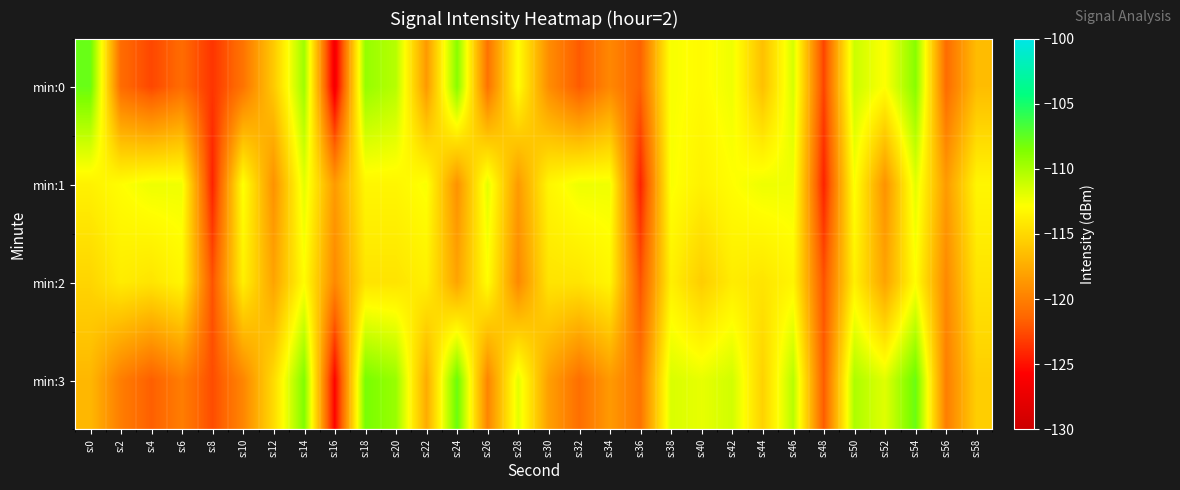

Reading left to right, extract all data points from this chart.

min:0: s:0=-107.8	s:2=-121.1	s:4=-122.7	s:6=-121.1	s:8=-123.5	s:10=-120.6	s:12=-115.9	s:14=-109.6	s:16=-126.6	s:18=-109.3	s:20=-110.4	s:22=-118.5	s:24=-108.9	s:26=-120.7	s:28=-112.9	s:30=-119.2	s:32=-121.9	s:34=-119.5	s:36=-121.6	s:38=-112.6	s:40=-113.1	s:42=-112.3	s:44=-116.3	s:46=-111.5	s:48=-122.9	s:50=-111.1	s:52=-112.9	s:54=-108.9	s:56=-121.1	s:58=-116.6
min:1: s:0=-113.6	s:2=-112.9	s:4=-112.3	s:6=-112.4	s:8=-124.3	s:10=-112.7	s:12=-119.0	s:14=-111.9	s:16=-118.5	s:18=-113.3	s:20=-113.3	s:22=-112.7	s:24=-119.0	s:26=-111.9	s:28=-118.5	s:30=-113.3	s:32=-112.3	s:34=-112.4	s:36=-124.3	s:38=-112.7	s:40=-113.6	s:42=-112.9	s:44=-112.3	s:46=-112.4	s:48=-124.3	s:50=-112.7	s:52=-119.0	s:54=-111.9	s:56=-118.5	s:58=-113.3
min:2: s:0=-115.2	s:2=-113.9	s:4=-114.3	s:6=-113.4	s:8=-122.3	s:10=-113.7	s:12=-118.0	s:14=-112.9	s:16=-119.5	s:18=-114.3	s:20=-114.3	s:22=-113.7	s:24=-118.0	s:26=-112.9	s:28=-119.5	s:30=-114.3	s:32=-114.3	s:34=-113.4	s:36=-122.3	s:38=-113.7	s:40=-115.6	s:42=-113.9	s:44=-114.3	s:46=-113.4	s:48=-122.3	s:50=-113.7	s:52=-118.0	s:54=-112.9	s:56=-119.5	s:58=-114.3
min:3: s:0=-116.8	s:2=-120.1	s:4=-121.7	s:6=-120.1	s:8=-122.5	s:10=-119.6	s:12=-114.9	s:14=-108.6	s:16=-125.6	s:18=-108.3	s:20=-109.4	s:22=-117.5	s:24=-107.9	s:26=-119.7	s:28=-111.9	s:30=-118.2	s:32=-120.9	s:34=-118.5	s:36=-120.6	s:38=-111.6	s:40=-112.1	s:42=-111.3	s:44=-115.3	s:46=-110.5	s:48=-121.9	s:50=-110.1	s:52=-111.9	s:54=-107.9	s:56=-120.1	s:58=-115.6